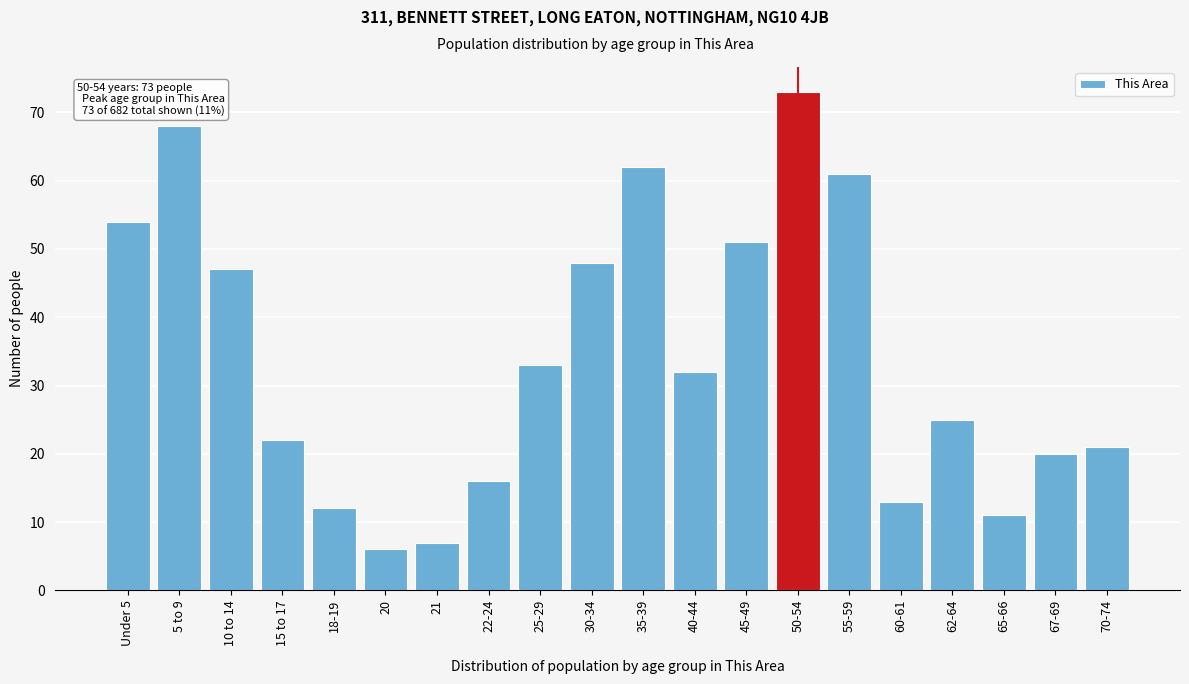

Reading left to right, what are all the values shown in this chart?

Under 5=54	5 to 9=68	10 to 14=47	15 to 17=22	18-19=12	20=6	21=7	22-24=16	25-29=33	30-34=48	35-39=62	40-44=32	45-49=51	50-54=73	55-59=61	60-61=13	62-64=25	65-66=11	67-69=20	70-74=21